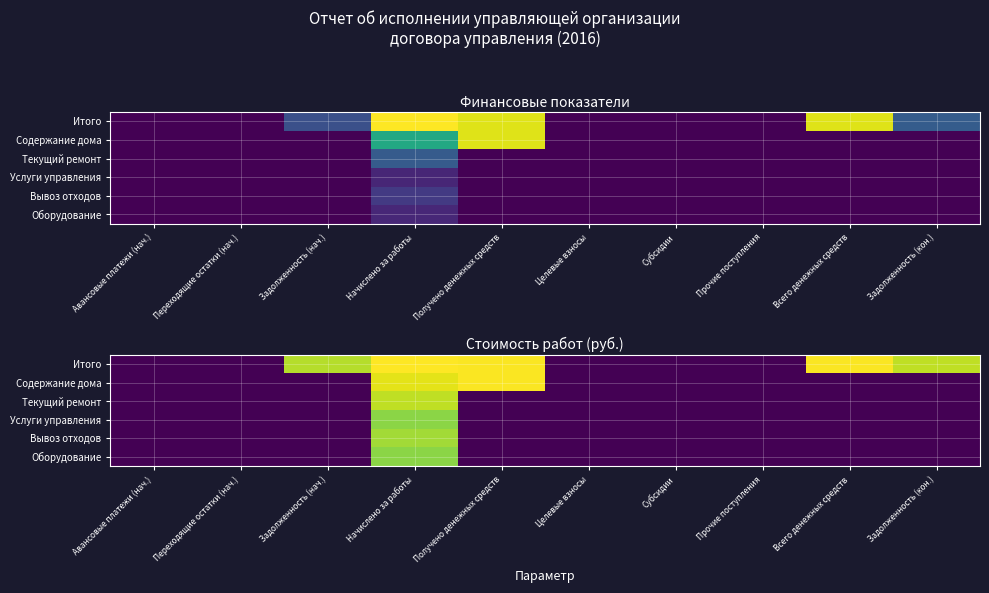

Rank the categories by Содержание дома value from lowest to highest.

Авансовые платежи (нач.), Переходящие остатки (нач.), Задолженность (нач.), Целевые взносы, Субсидии, Прочие поступления, Всего денежных средств, Задолженность (кон.), Начислено за работы, Получено денежных средств